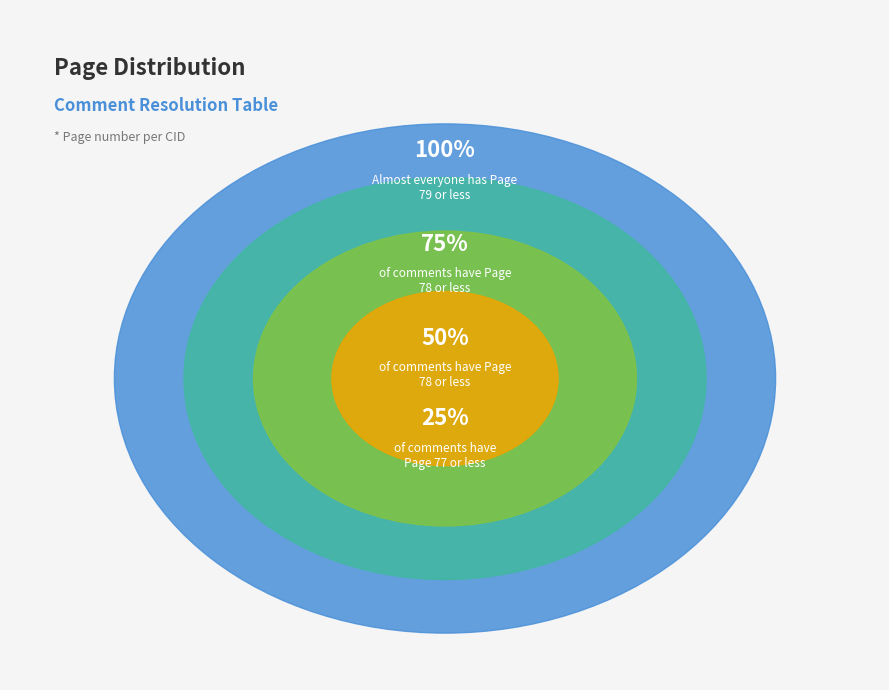

Is there a majority slice in this chart?

No